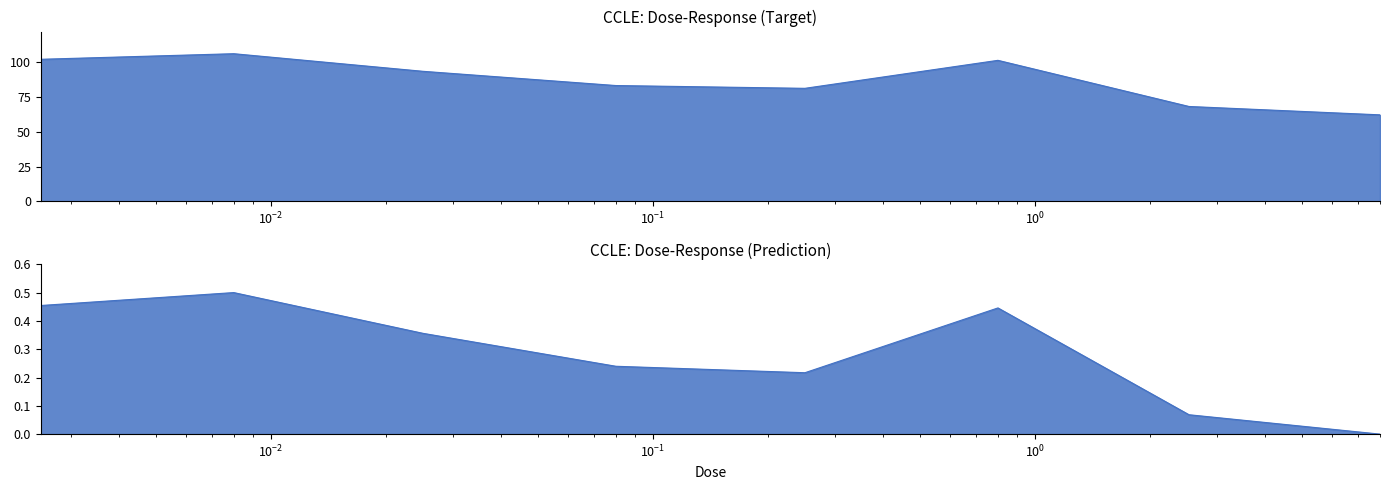

Rank the categories by value from lowest to highest.

8.0, 2.53, 0.25, 0.08, 0.025, 0.8, 0.0025, 0.008